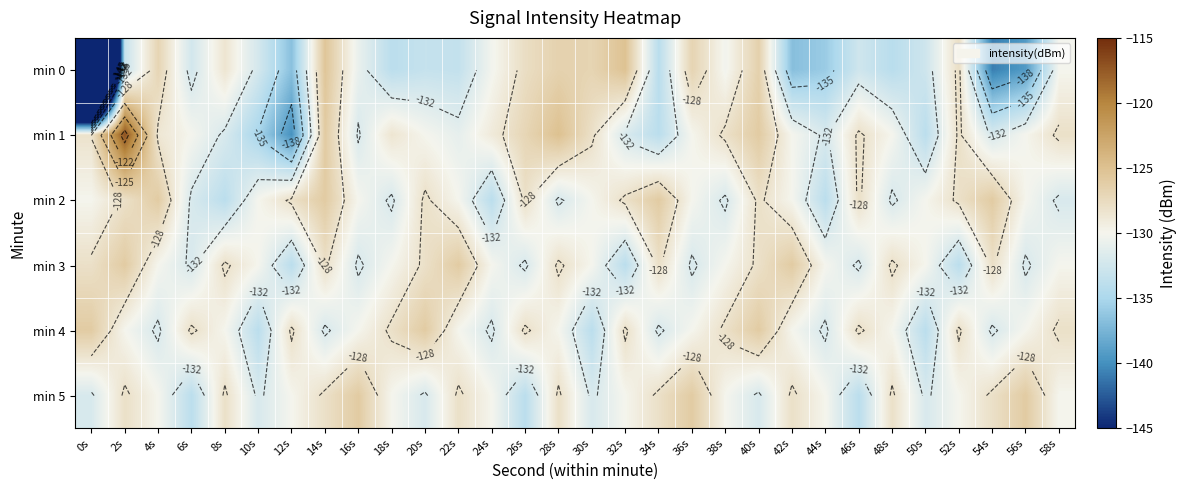

Which series has the largest range (max minus min)?

min 0